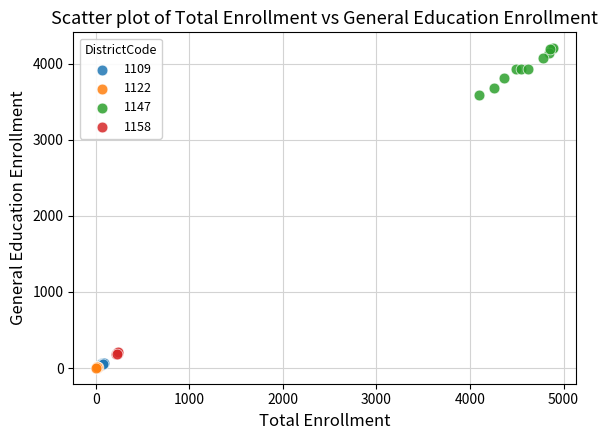

Which series has the largest Y range (max minus min)?

1147